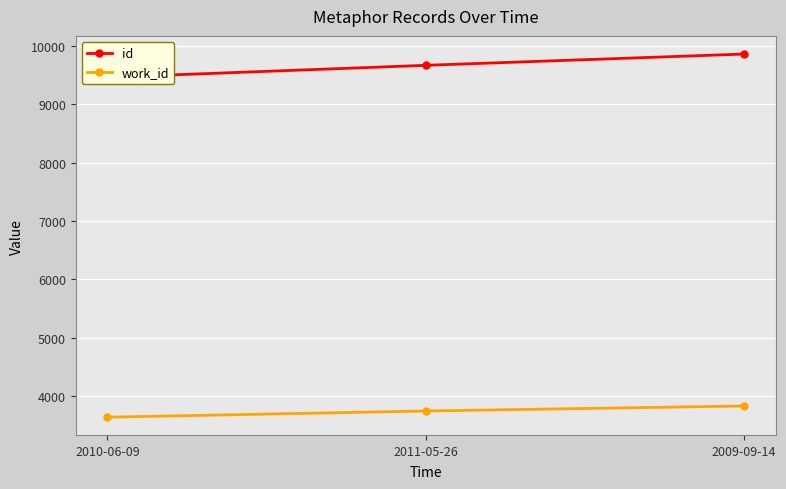

Is it true that id equals 9859 at 2009-09-14?

True